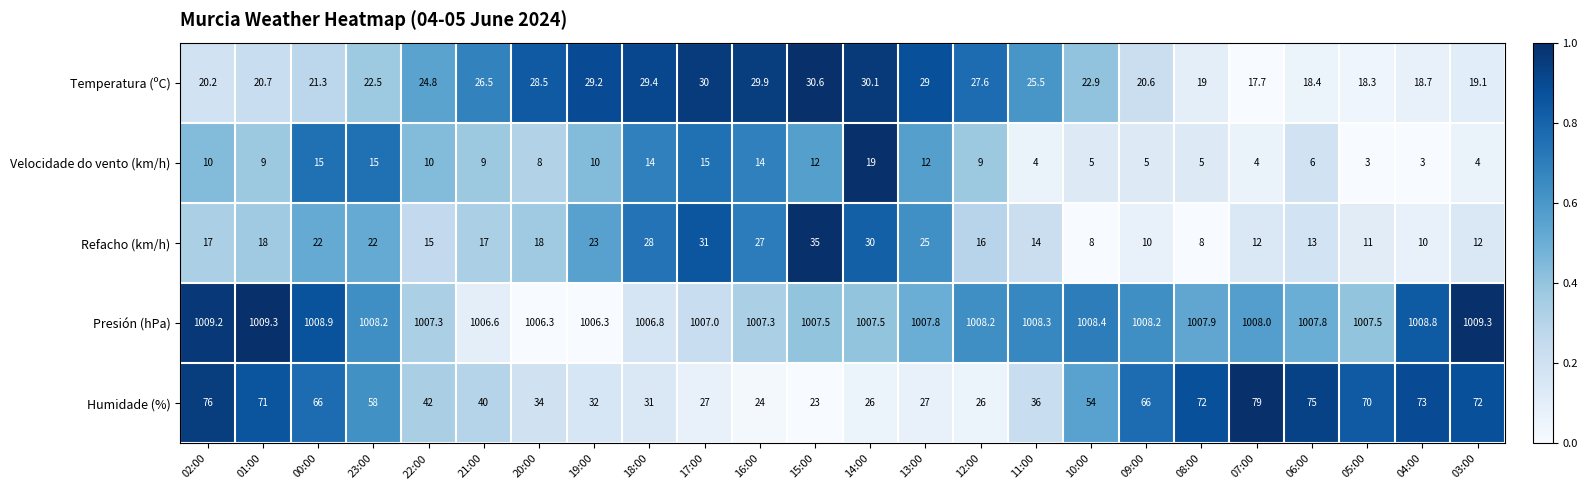

True or false: Humidade (%) has a value of 40.7 at 05:00.

False